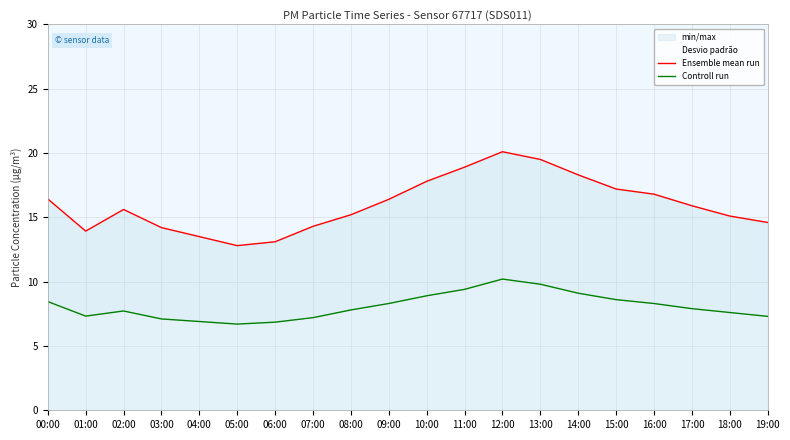

At which category does Controll run reach its first local peak?

02:00